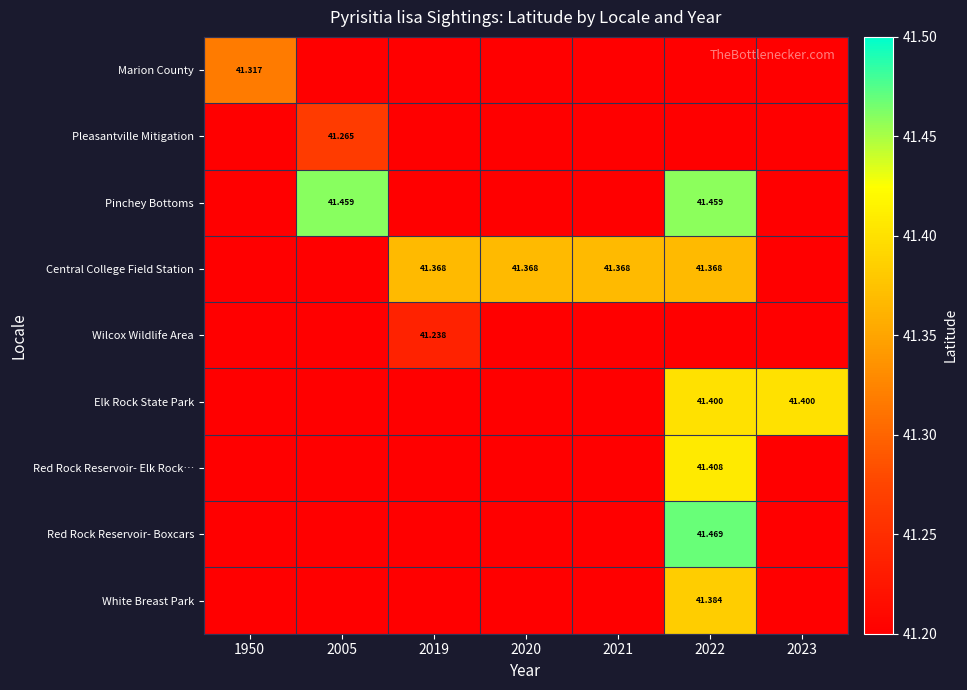

Rank the series by their maximum value, from lowest to highest.

Wilcox Wildlife Area, Pleasantville Mitigation, Marion County, Central College Field Station, White Breast Park, Elk Rock State Park, Red Rock Reservoir- Elk Rock…, Pinchey Bottoms, Red Rock Reservoir- Boxcars